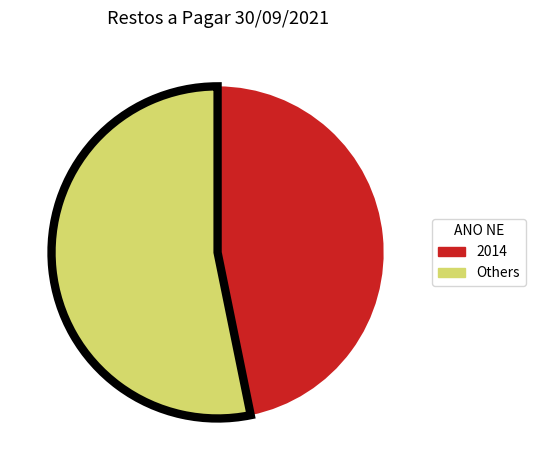

How many segments does this pie chart have?

2